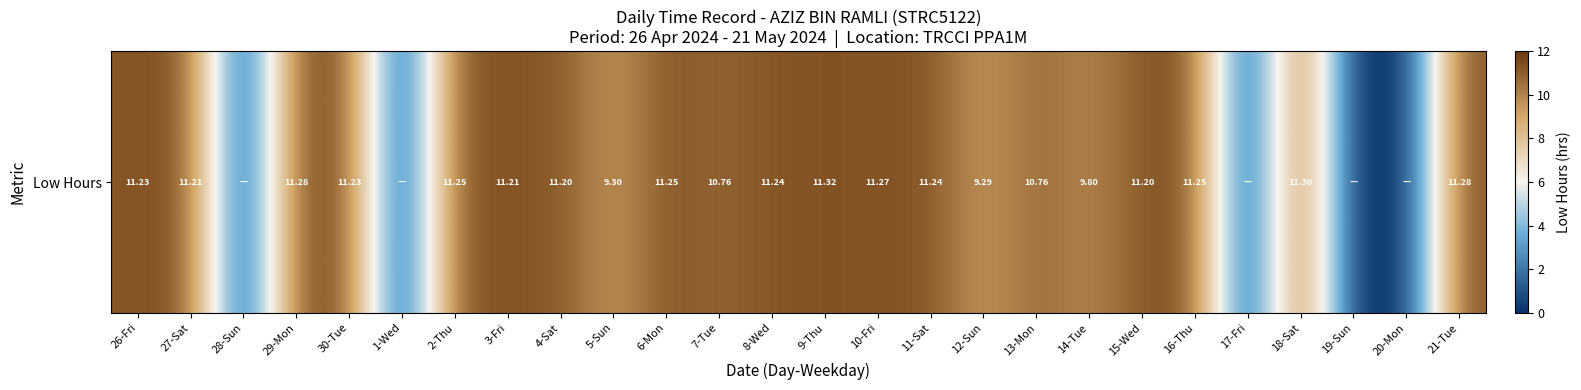

List the labels in order of value, largest first.

9-Thu, 18-Sat, 29-Mon, 21-Tue, 10-Fri, 2-Thu, 6-Mon, 16-Thu, 8-Wed, 11-Sat, 26-Fri, 30-Tue, 27-Sat, 3-Fri, 4-Sat, 15-Wed, 7-Tue, 13-Mon, 14-Tue, 5-Sun, 12-Sun, 28-Sun, 1-Wed, 17-Fri, 19-Sun, 20-Mon